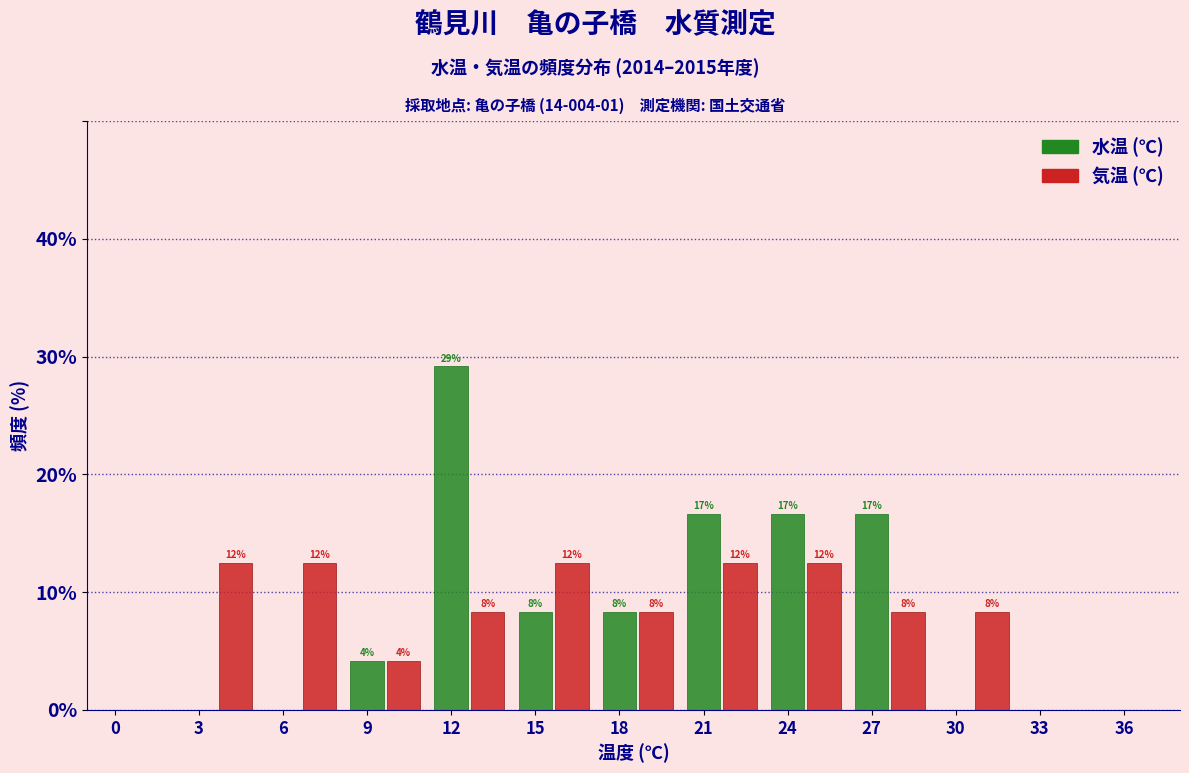

How many groups of bars are there?

13